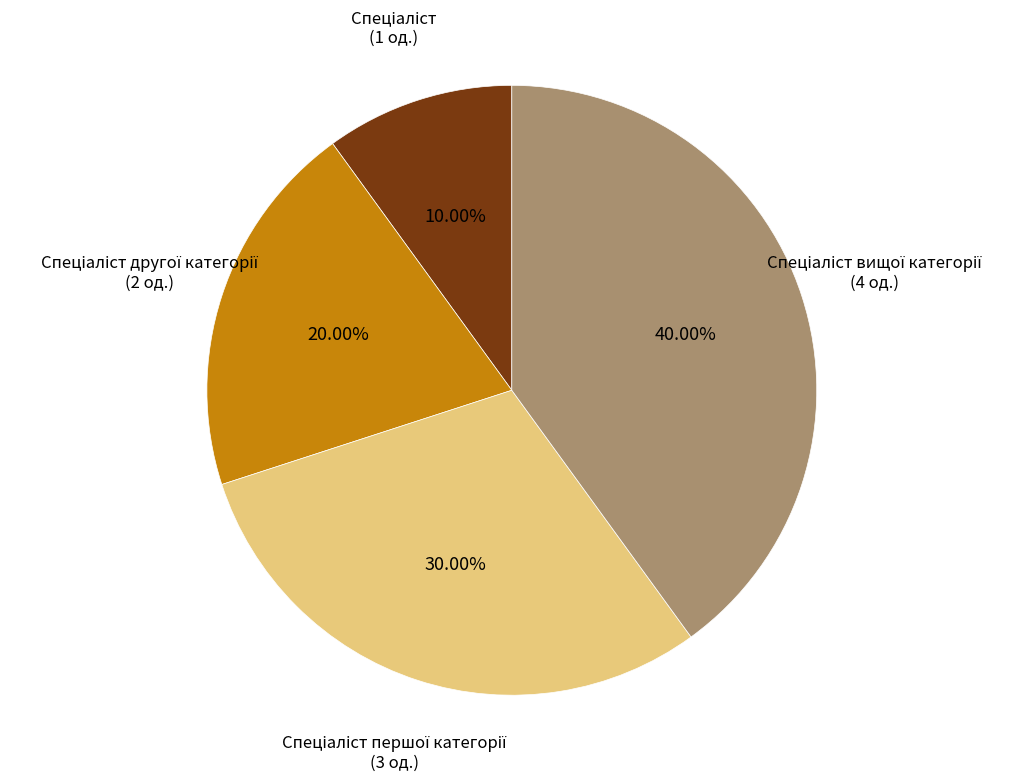

How many segments does this pie chart have?

4